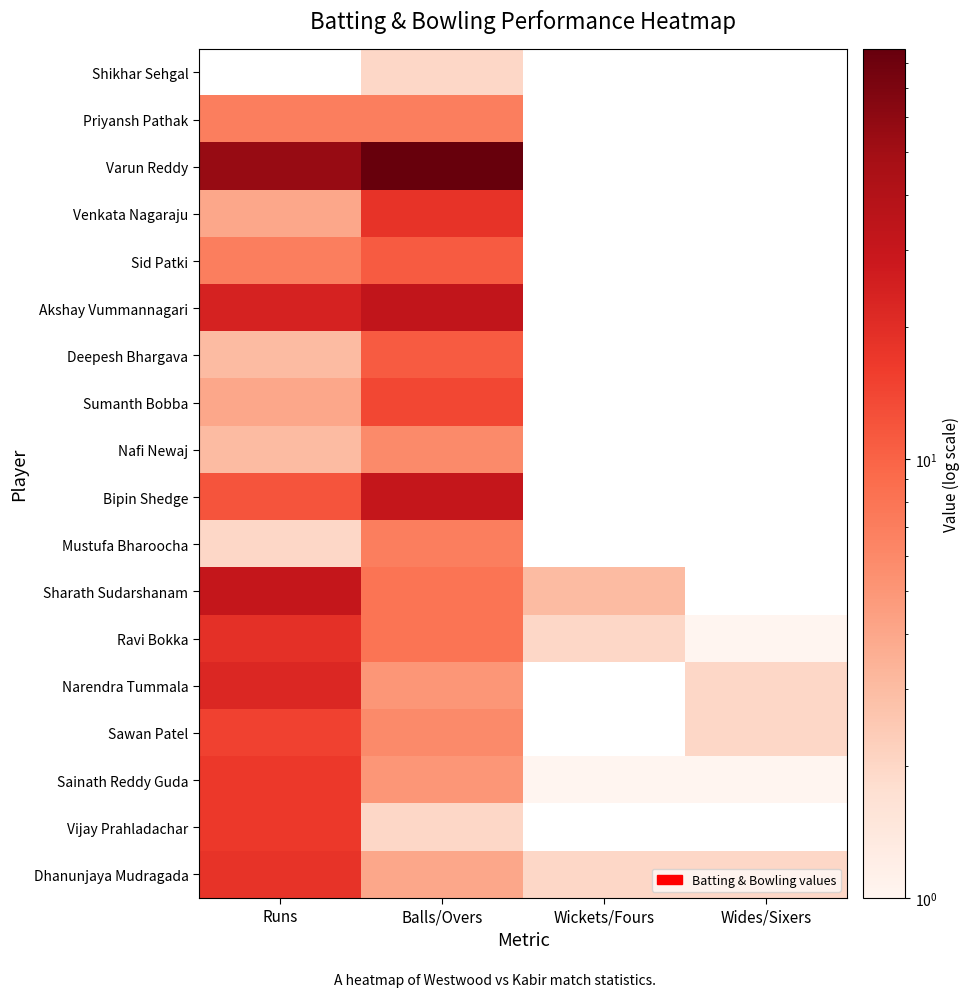

At which category does the chart reach its minimum across all series?

Wides/Sixers